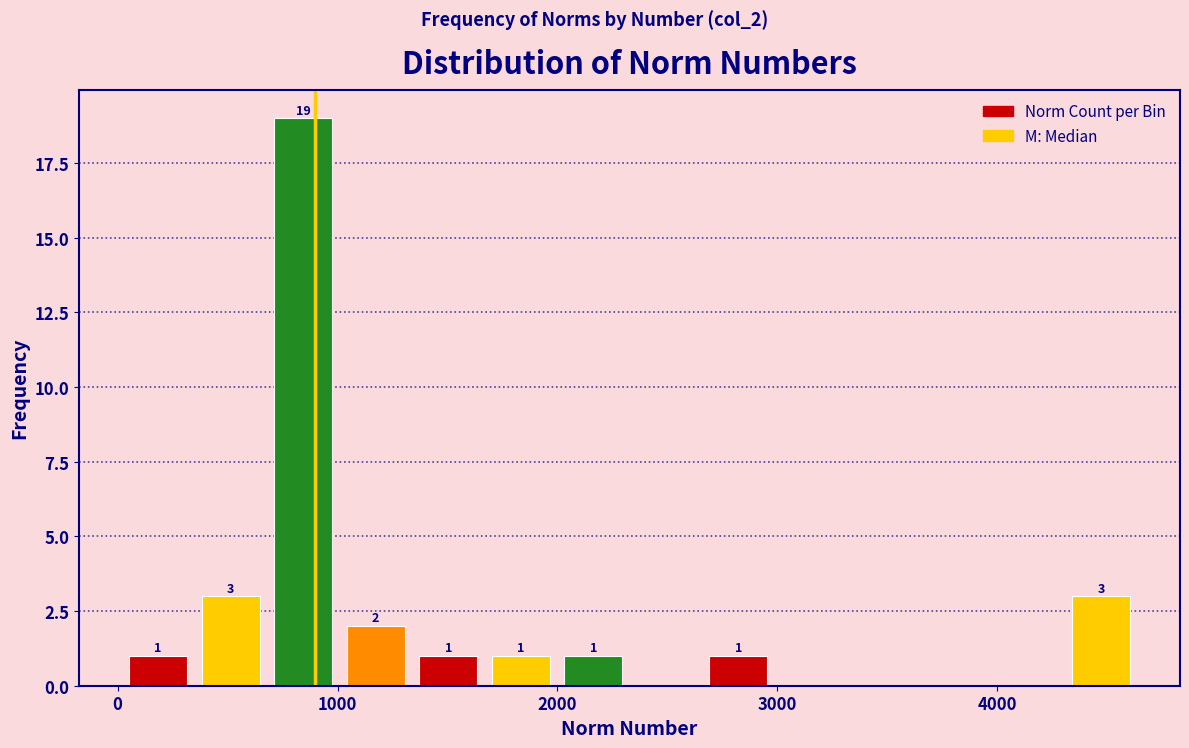

Around what value on the x-axis is the tallest bar? Give the approximate position of its centre, as read against the axis.

800